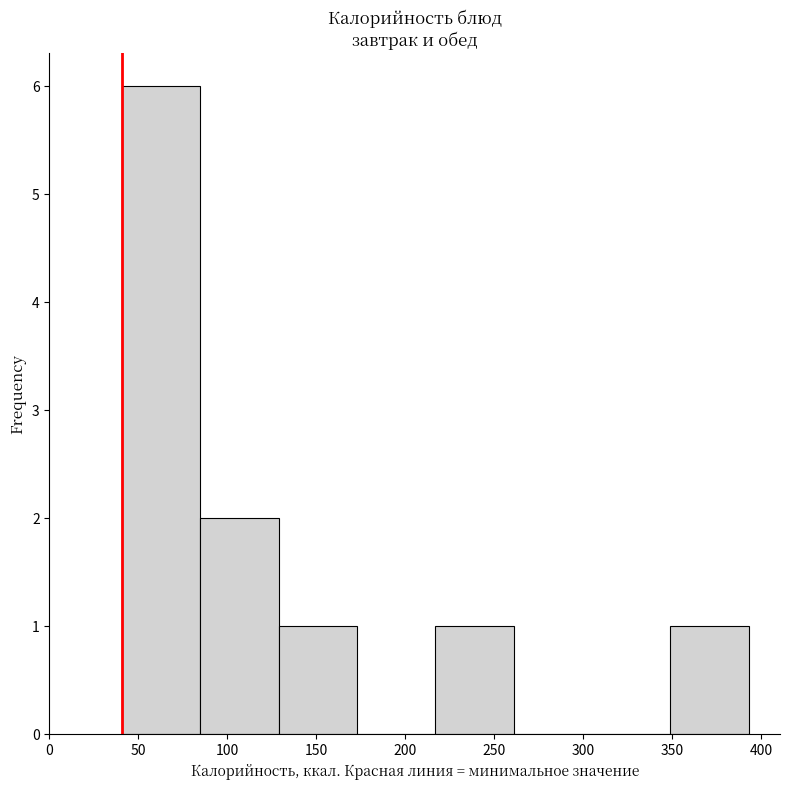

Reading left to right, transcribe this chart: for each bar, give the range it covers on the x-axis and its height. Neither the bar edges nor the heights are printed on the chart, so give them approximately, as read against the axes.

40 to 85: 6
85 to 130: 2
130 to 175: 1
175 to 215: 0
215 to 260: 1
260 to 305: 0
305 to 350: 0
350 to 395: 1